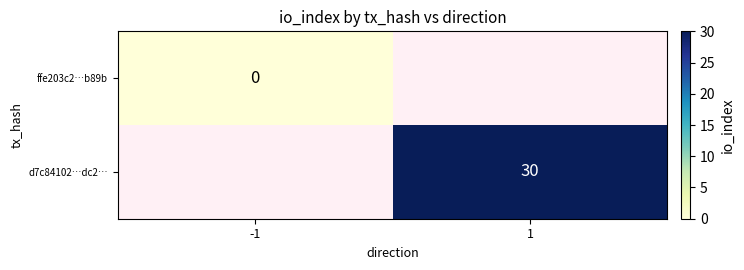

Which category has the lowest value across all series?

-1